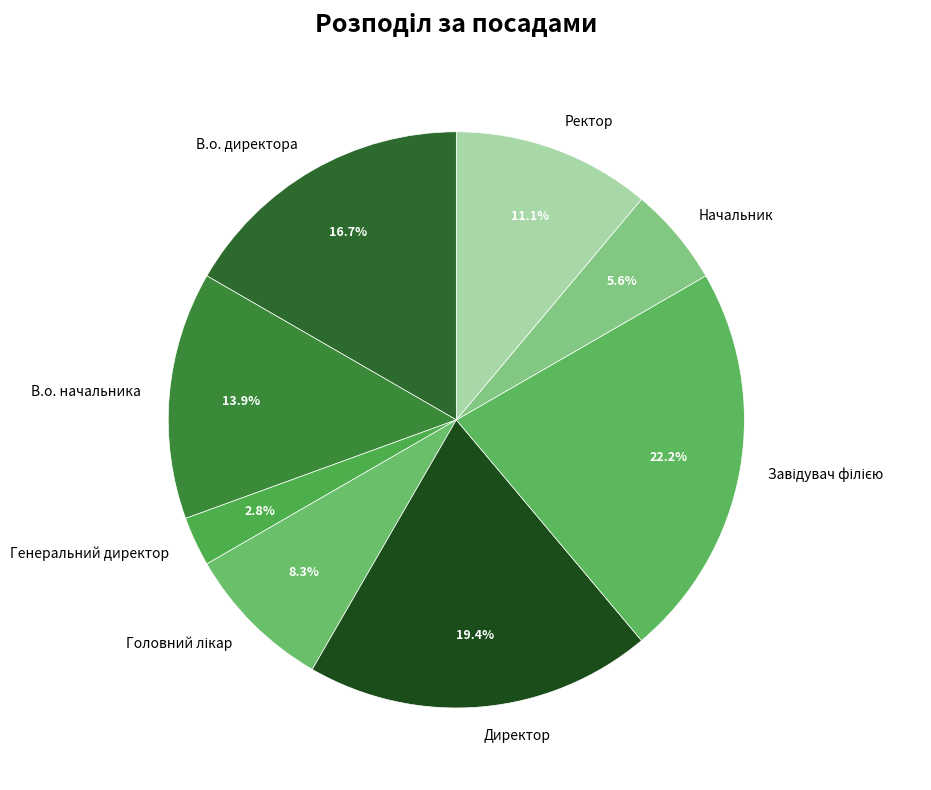

Is there a majority slice in this chart?

No